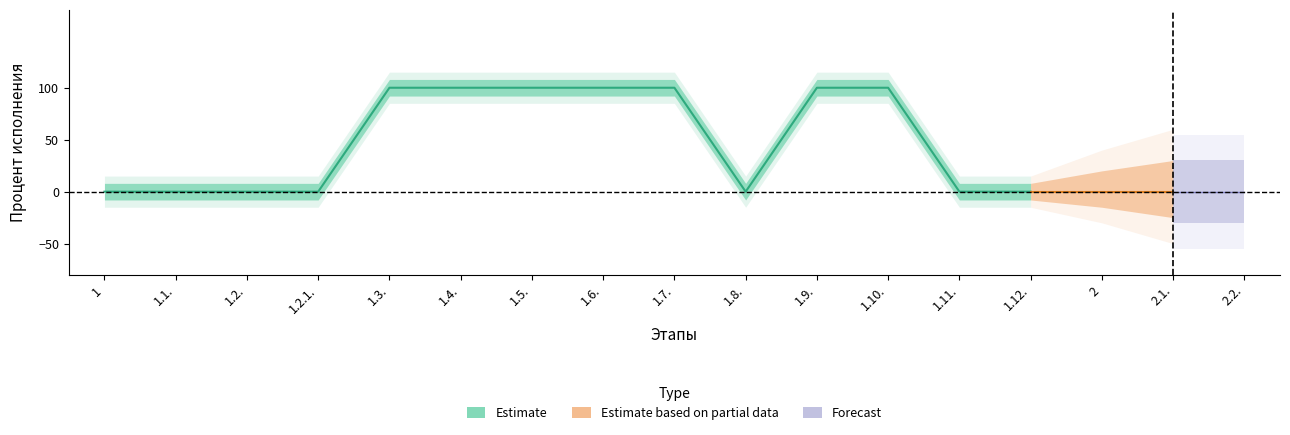

What position from the right is 1.3.?

13